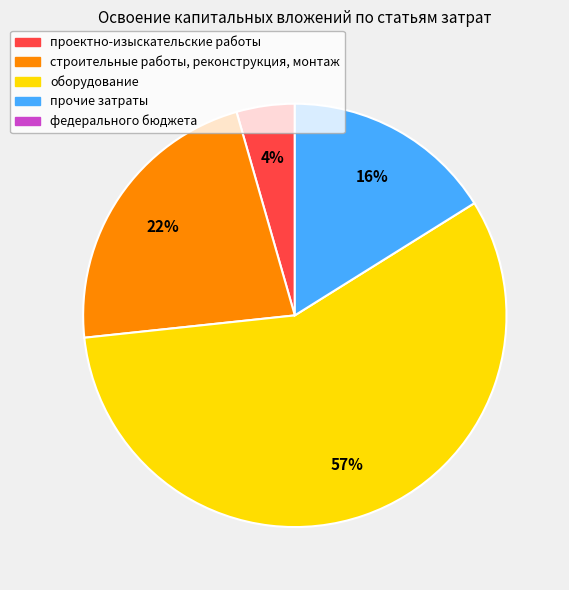

To the nearest percent, what is the average slice percentage?

25%